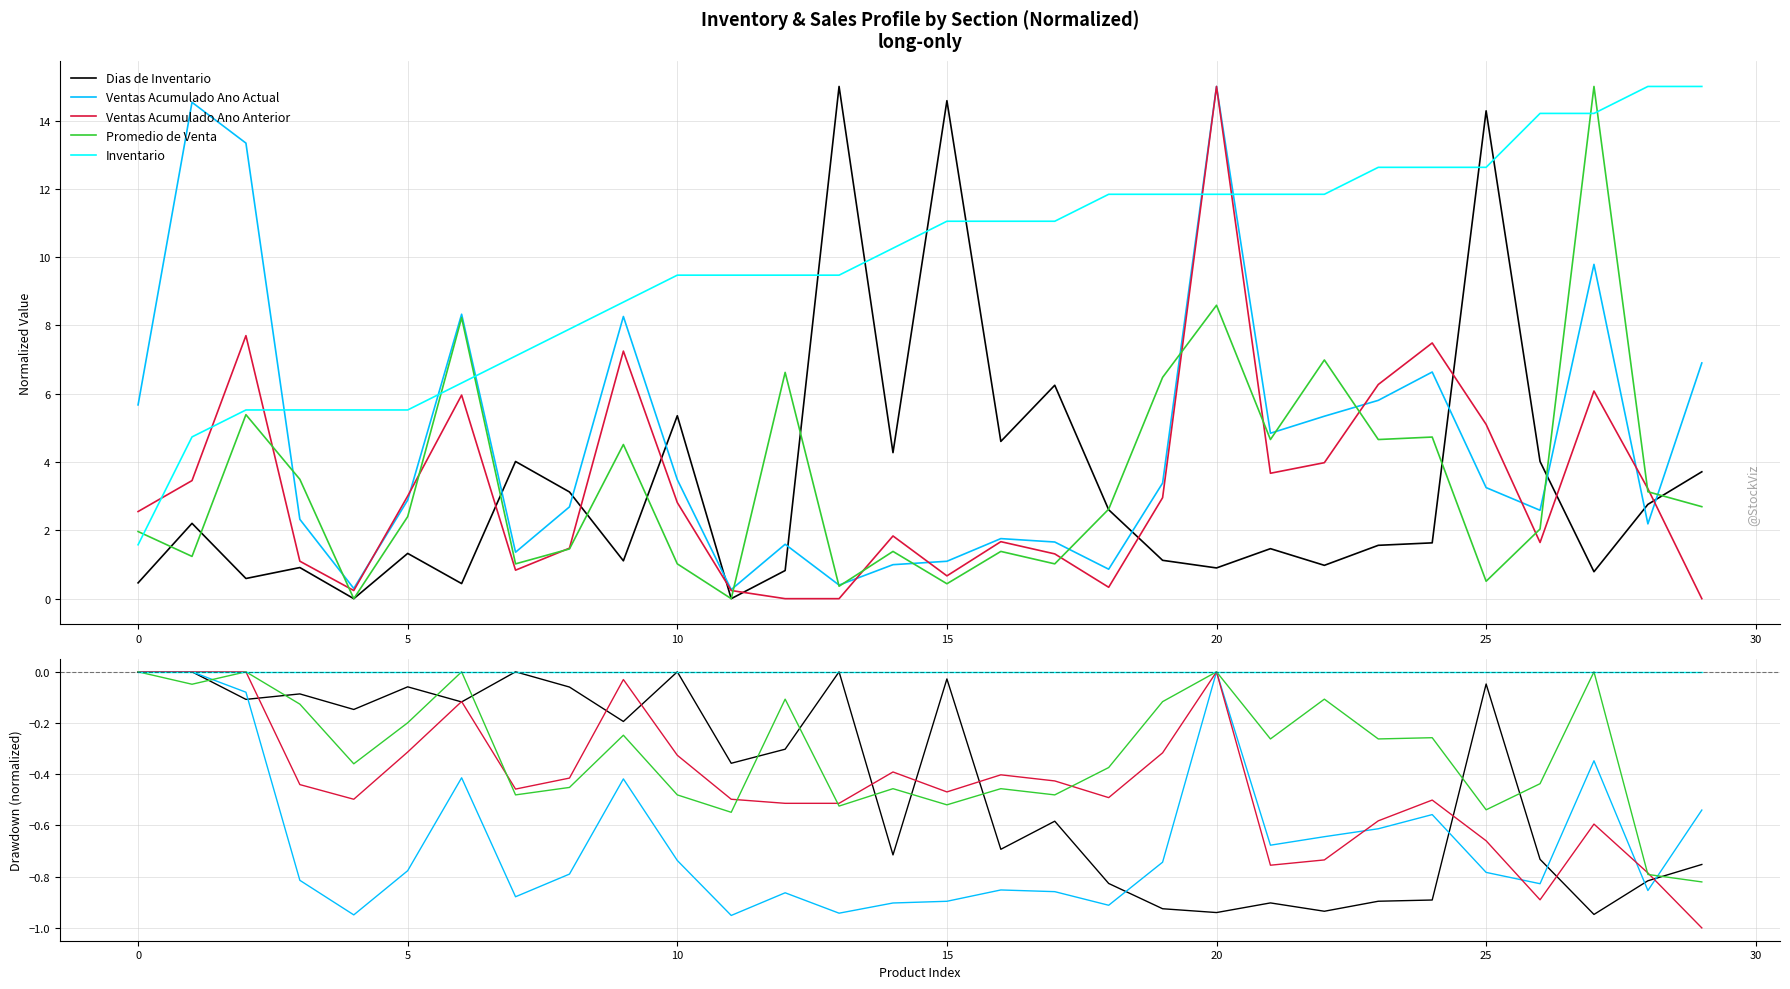

How many data points in Ventas Acumulado Ano Actual are less than 0?

27